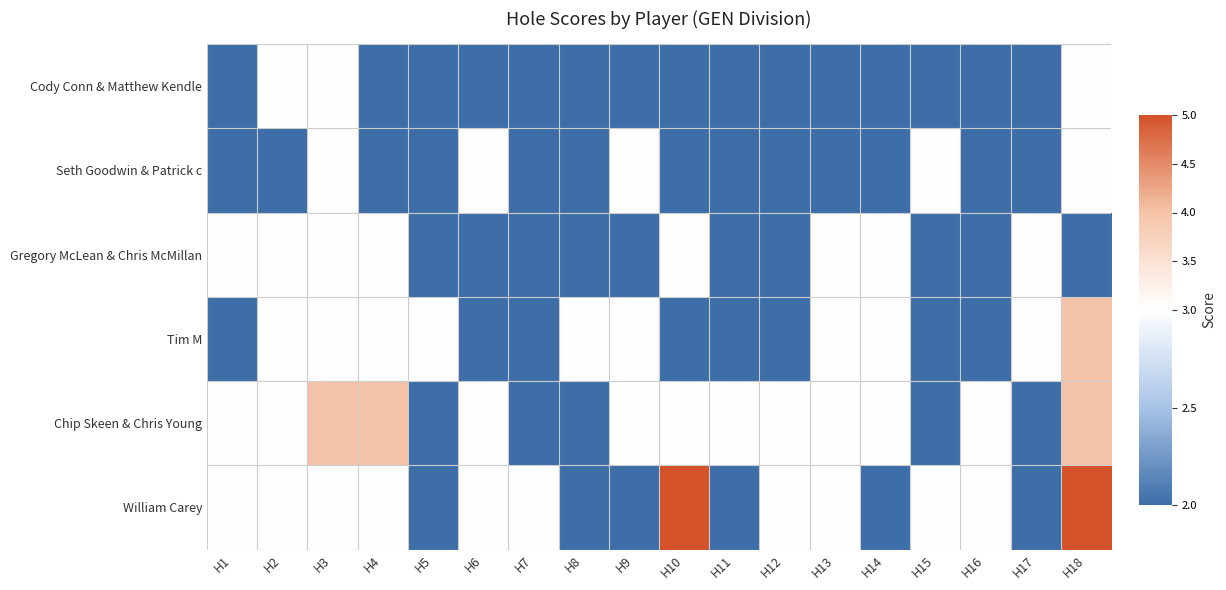

Reading left to right, extract all data points from this chart.

Cody Conn & Matthew Kendle: H1=2	H2=3	H3=3	H4=2	H5=2	H6=2	H7=2	H8=2	H9=2	H10=2	H11=2	H12=2	H13=2	H14=2	H15=2	H16=2	H17=2	H18=3
Seth Goodwin & Patrick c: H1=2	H2=2	H3=3	H4=2	H5=2	H6=3	H7=2	H8=2	H9=3	H10=2	H11=2	H12=2	H13=2	H14=2	H15=3	H16=2	H17=2	H18=3
Gregory McLean & Chris McMillan: H1=3	H2=3	H3=3	H4=3	H5=2	H6=2	H7=2	H8=2	H9=2	H10=3	H11=2	H12=2	H13=3	H14=3	H15=2	H16=2	H17=3	H18=2
Tim M: H1=2	H2=3	H3=3	H4=3	H5=3	H6=2	H7=2	H8=3	H9=3	H10=2	H11=2	H12=2	H13=3	H14=3	H15=2	H16=2	H17=3	H18=4
Chip Skeen & Chris Young: H1=3	H2=3	H3=4	H4=4	H5=2	H6=3	H7=2	H8=2	H9=3	H10=3	H11=3	H12=3	H13=3	H14=3	H15=2	H16=3	H17=2	H18=4
William Carey: H1=3	H2=3	H3=3	H4=3	H5=2	H6=3	H7=3	H8=2	H9=2	H10=5	H11=2	H12=3	H13=3	H14=2	H15=3	H16=3	H17=2	H18=5